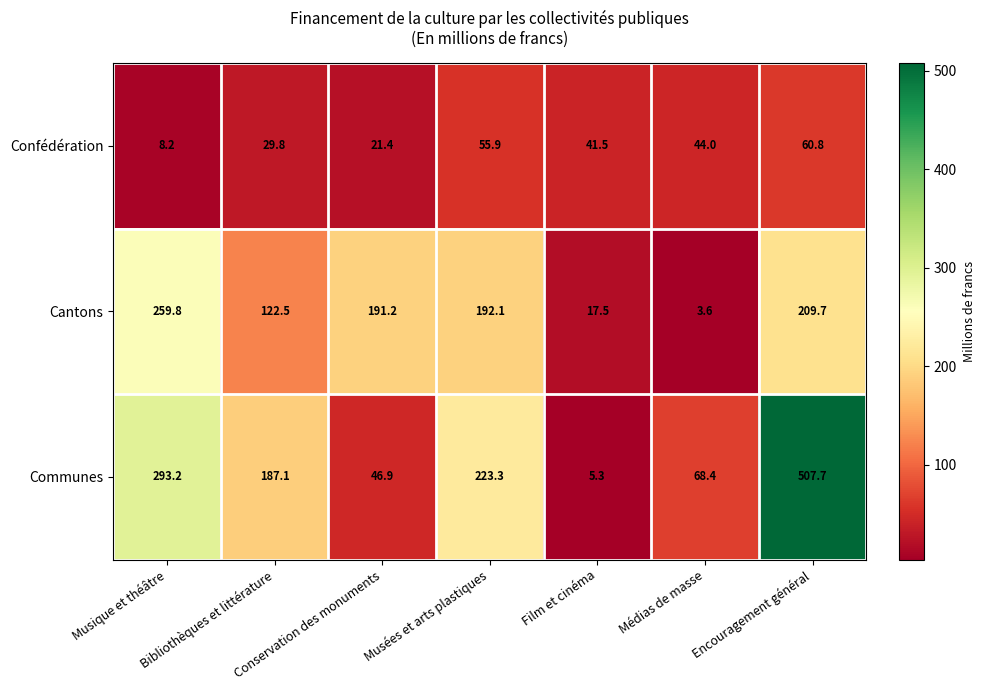

What is the greatest value displayed?

507.7